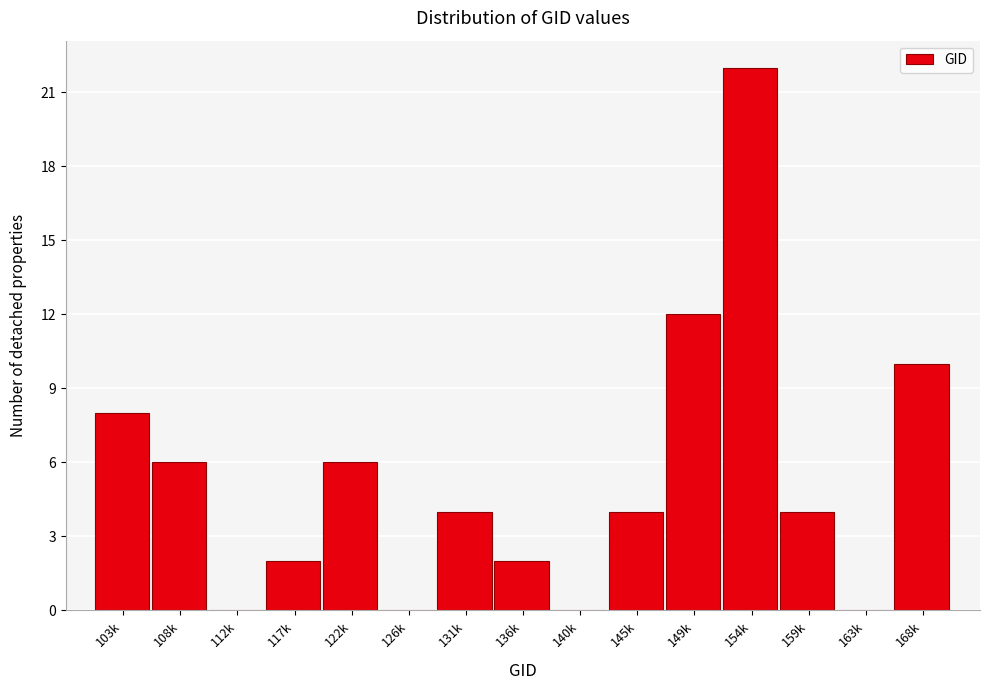

Reading right to left, what are all the values shown in this chart?

168k=10	163k=0	159k=4	154k=22	149k=12	145k=4	140k=0	136k=2	131k=4	126k=0	122k=6	117k=2	112k=0	108k=6	103k=8